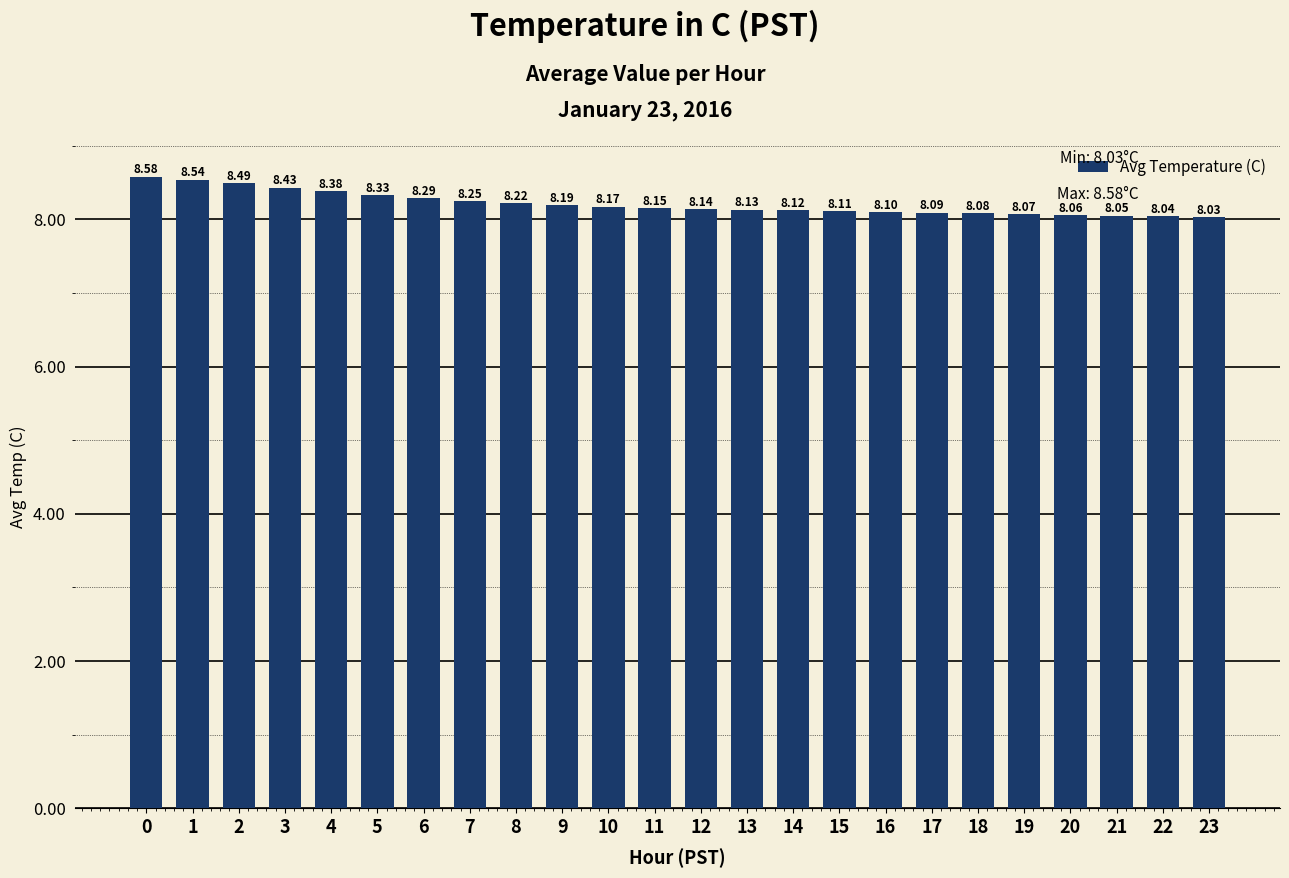

Rank the categories by value from lowest to highest.

23, 22, 21, 20, 19, 18, 17, 16, 15, 14, 13, 12, 11, 10, 9, 8, 7, 6, 5, 4, 3, 2, 1, 0